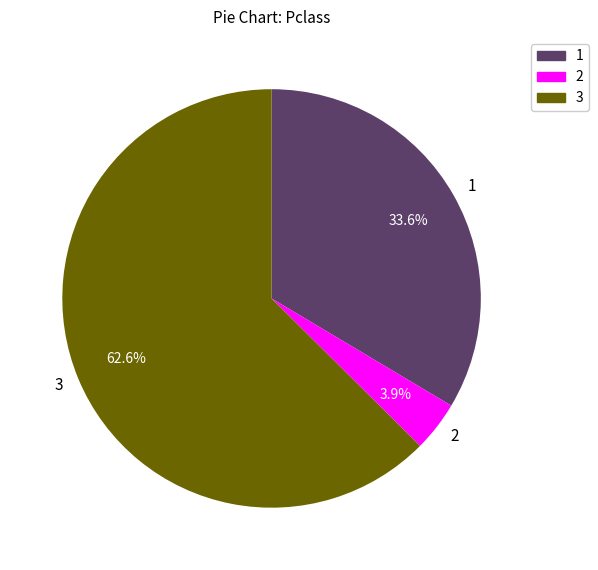

Is there a majority slice in this chart?

Yes